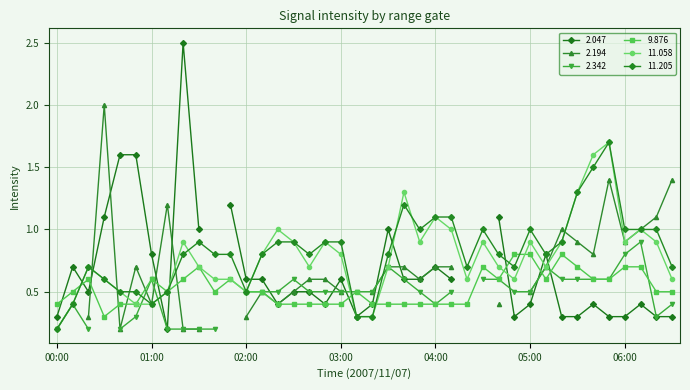

In 11.205, how many points are higher than both neighbors (excluding endpoints)?

6